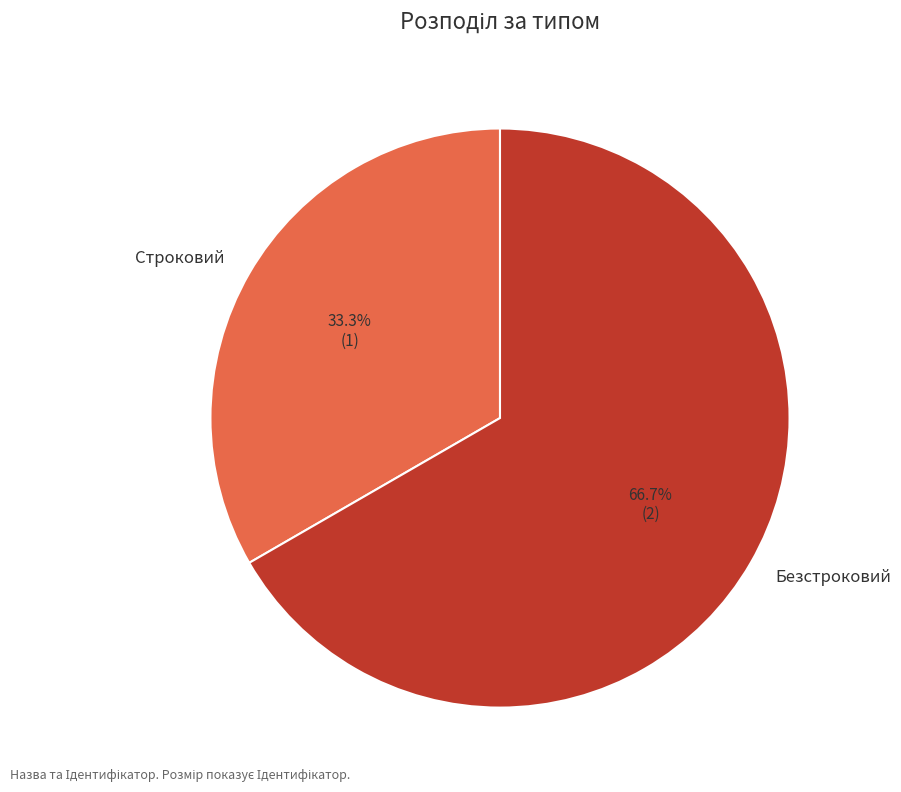

Which category has the smallest portion of the pie?

Строковий